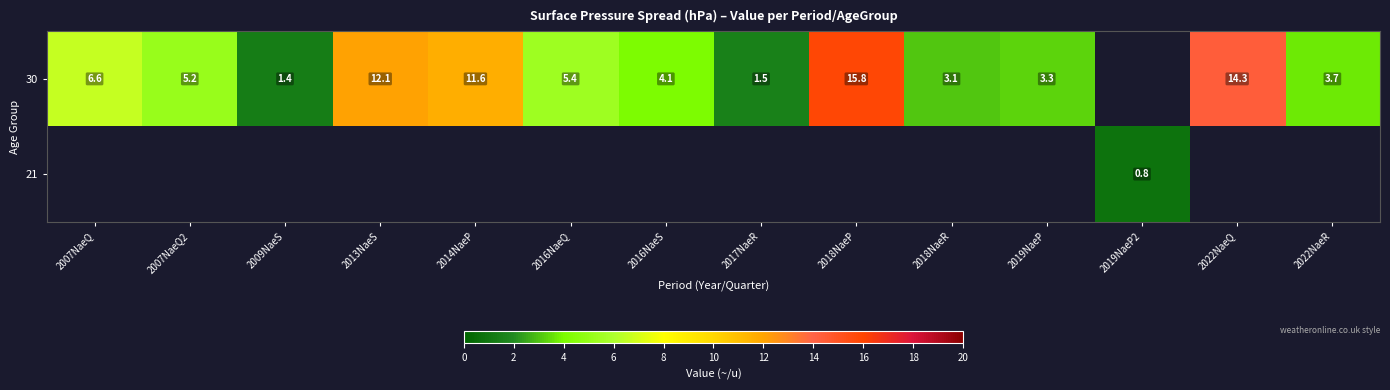

Is it true that 30 equals 1.4 at 2022NaeR?

False